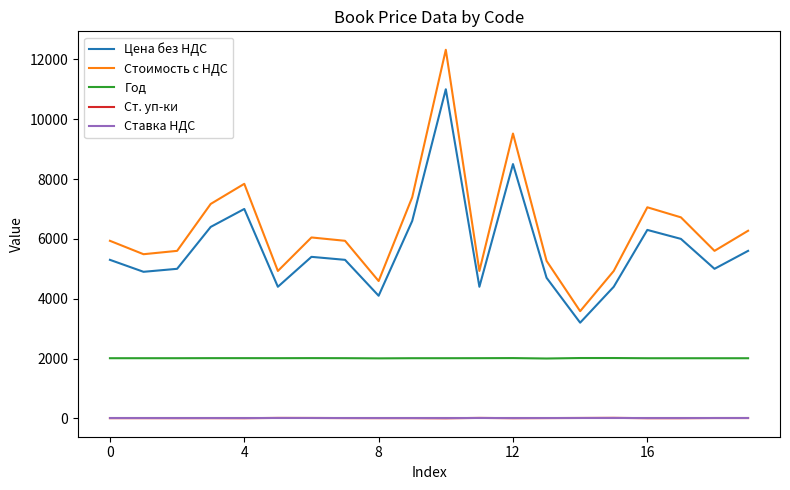

True or false: Стоимость с НДС and Год intersect in this chart.

False